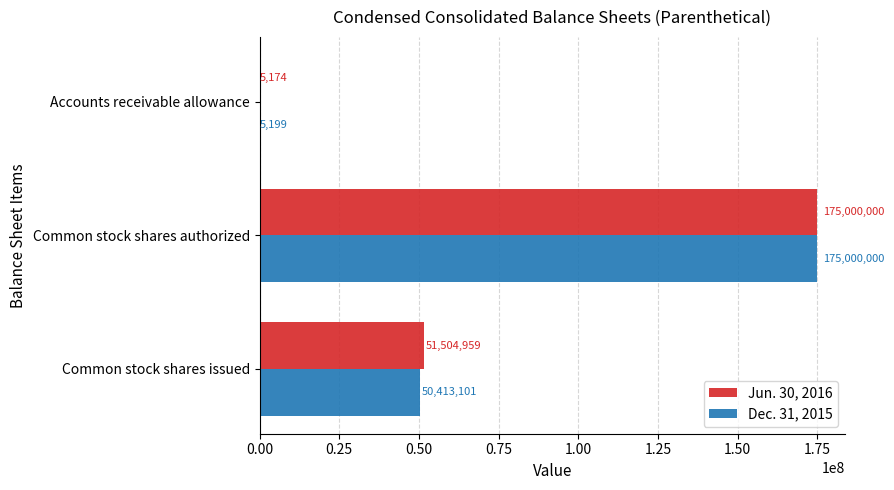

How many categories are shown in the chart?

3